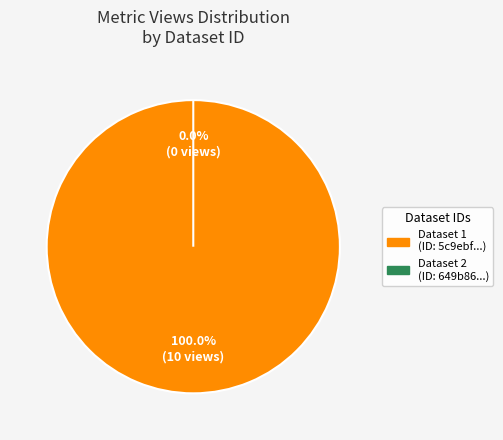

Rank the categories by value from highest to lowest.

5c9ebf95454ae305237ee6fa, 649b8614078190f89be77195